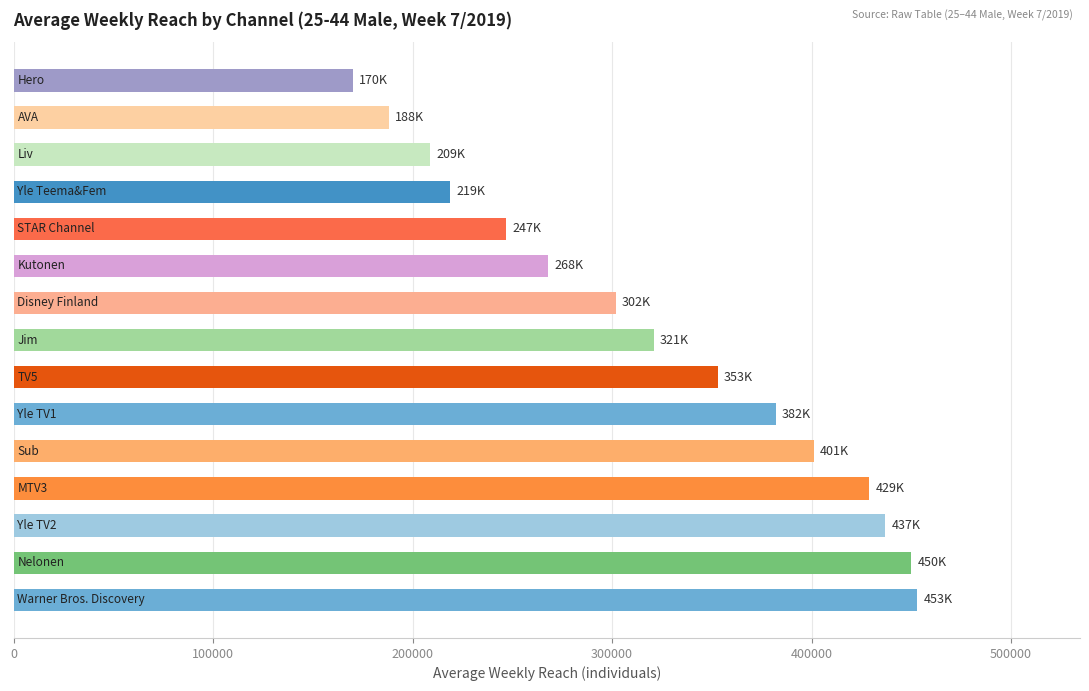

What is the sum of all values?

4829000